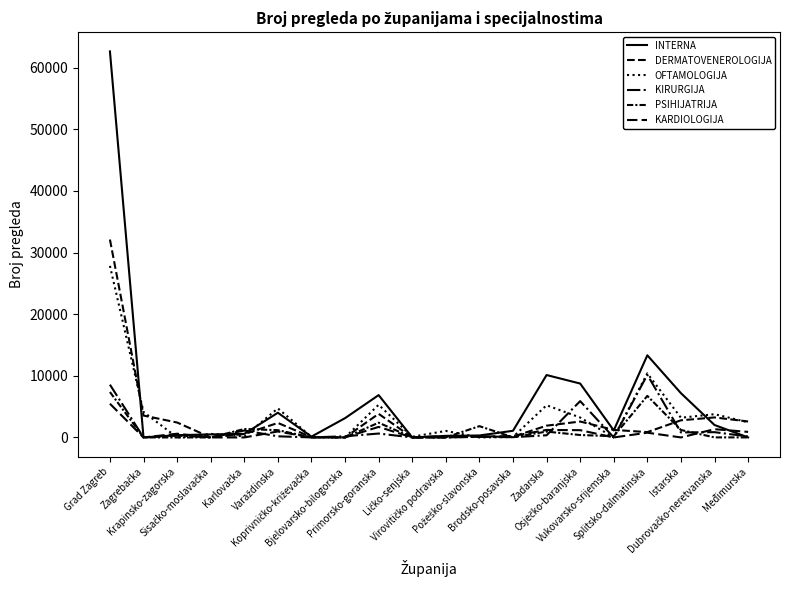

Is this an area chart (filled region under the line)?

No